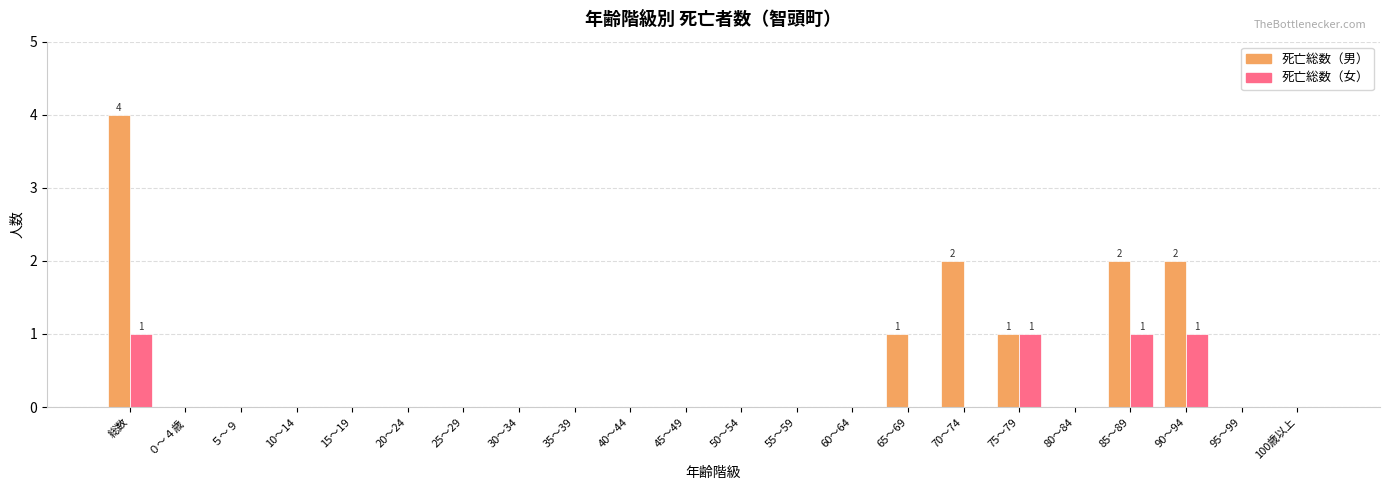

How many 死亡総数（女） values are between 0 and 1?

22